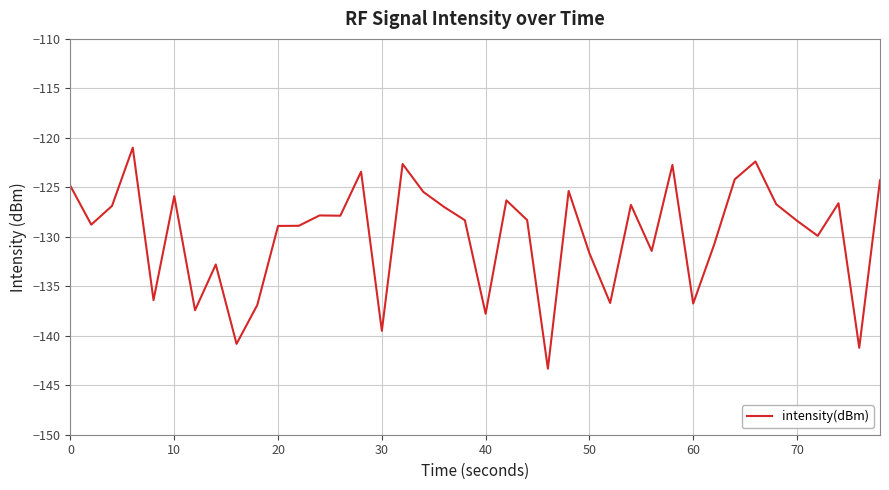

Count the number of data series in this chart.

1